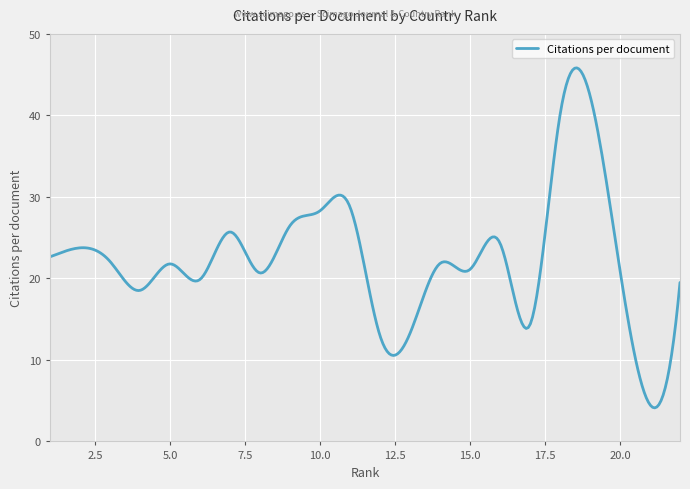

What is the difference between the maximum and minimum values?

41.7